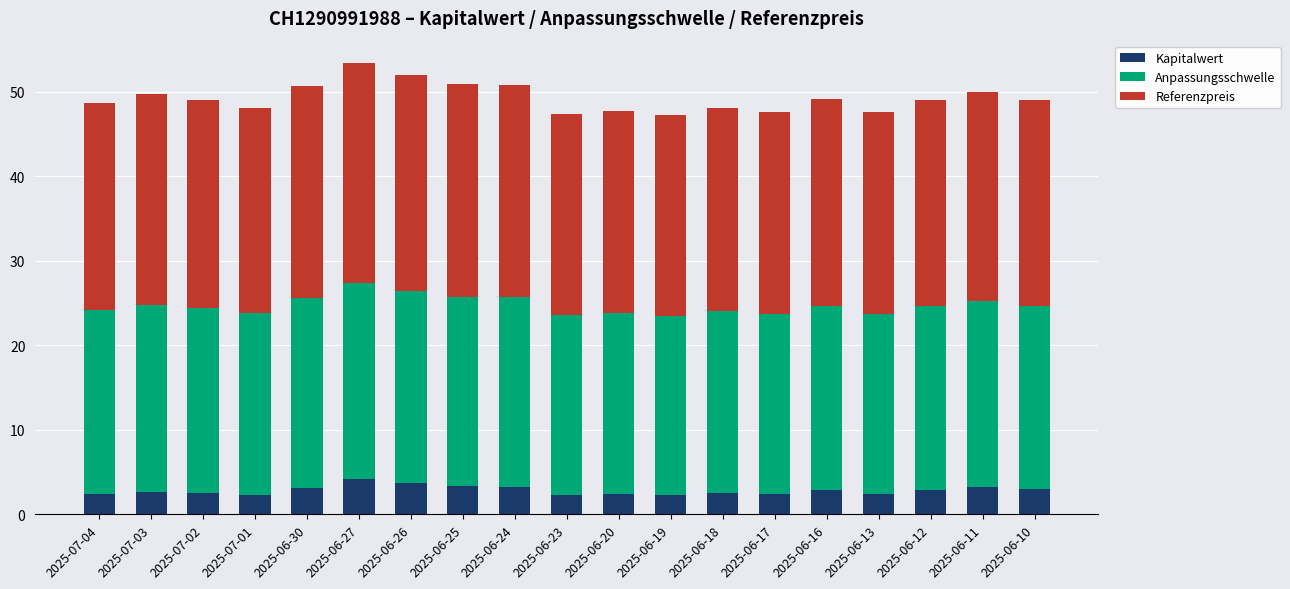

Does the chart contain any negative values?

No